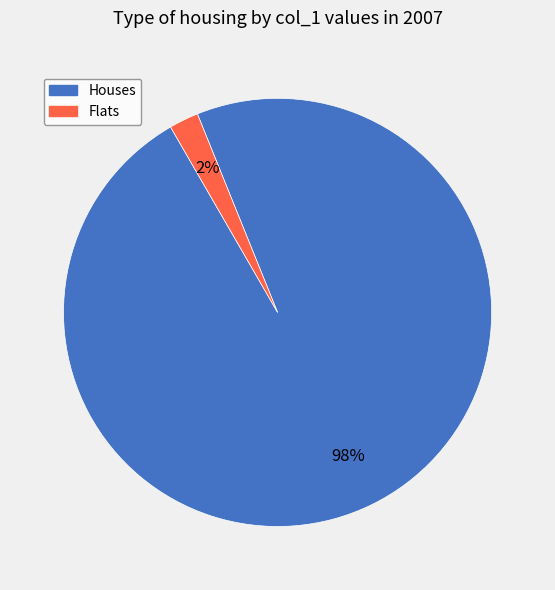

Count the number of slices in the pie.

2